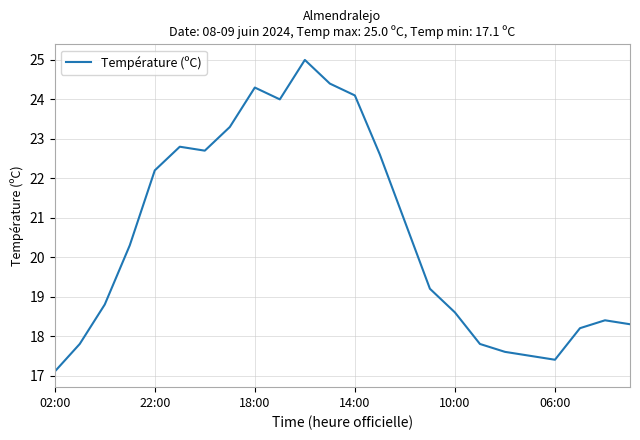

What is the difference between the maximum and minimum values?

7.9